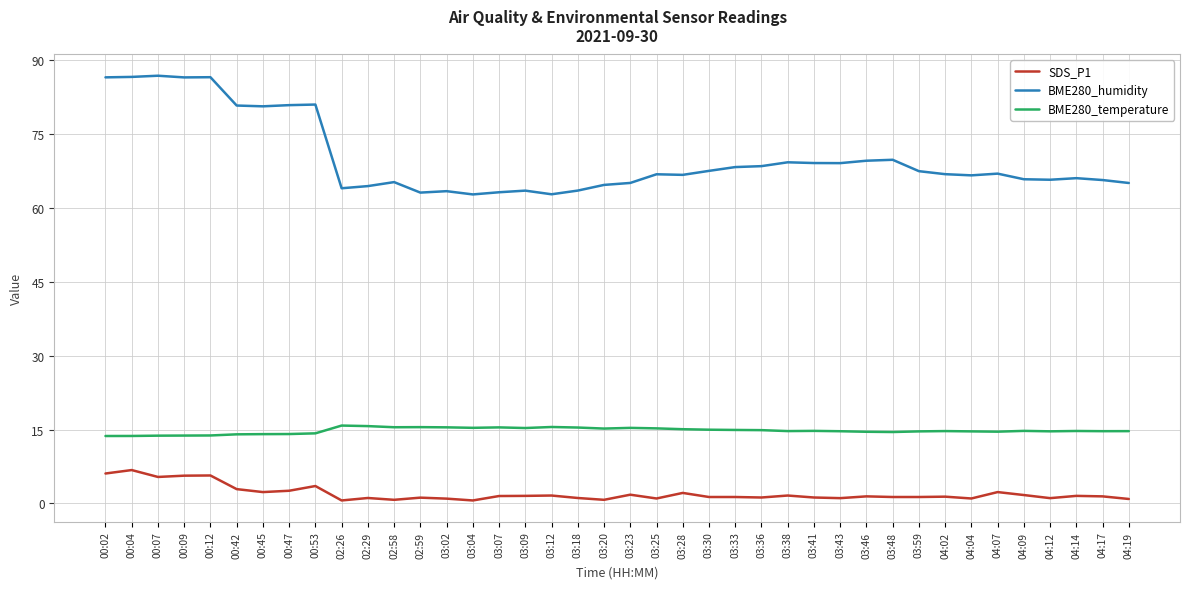

In BME280_temperature, how many points are lower than both neighbors (excluding endpoints)?

9